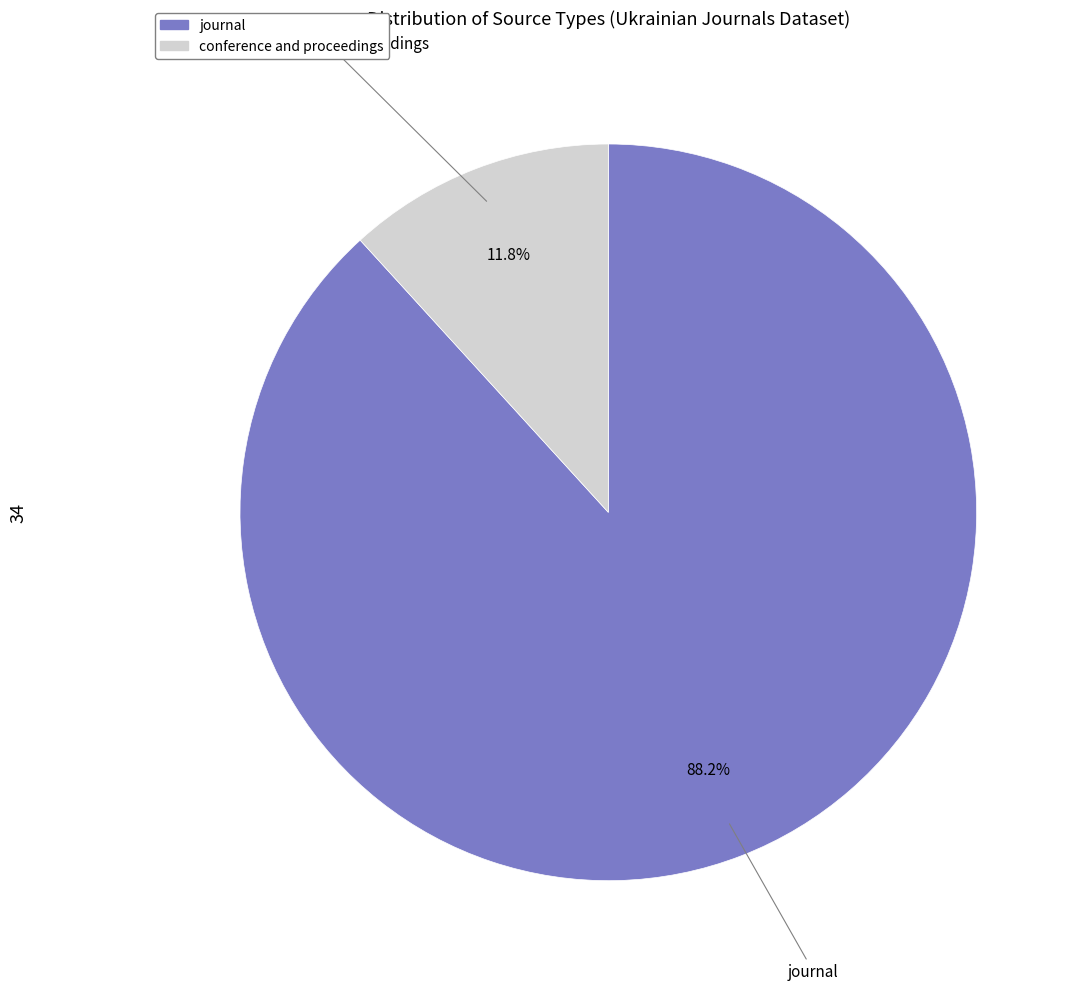

Which has a higher value, conference and proceedings or journal?

journal